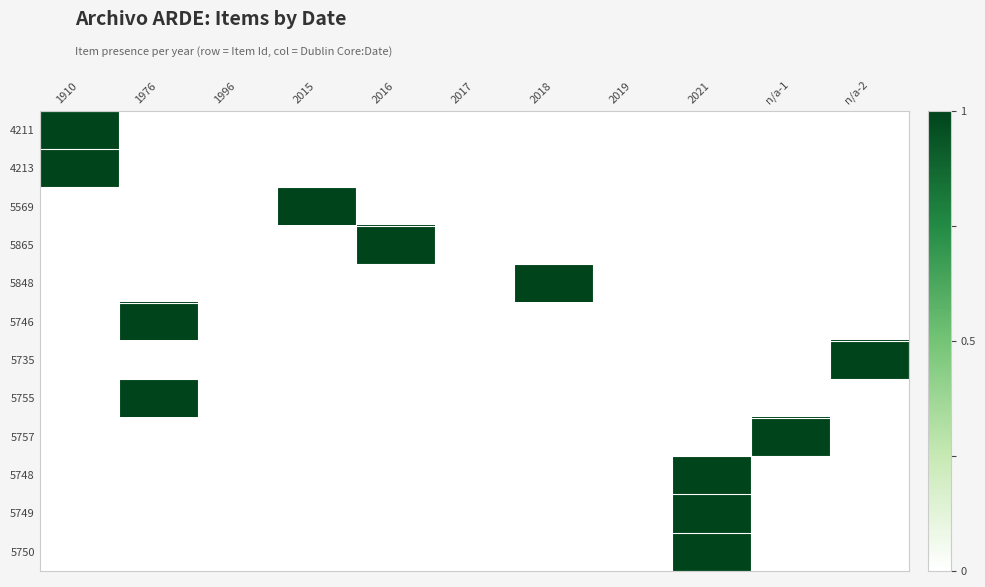

Which has a higher value, 2016 or 1976?

2016